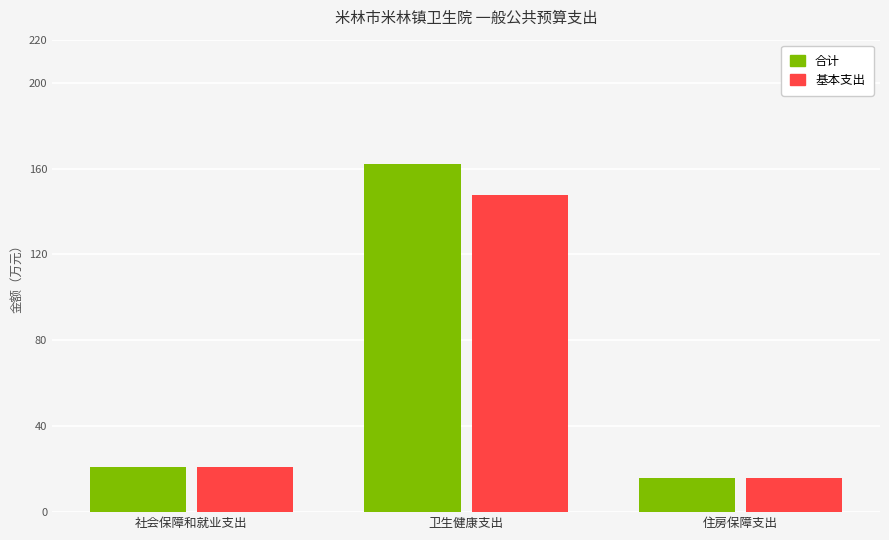

At how many categories does at least one series exceed 59?

1